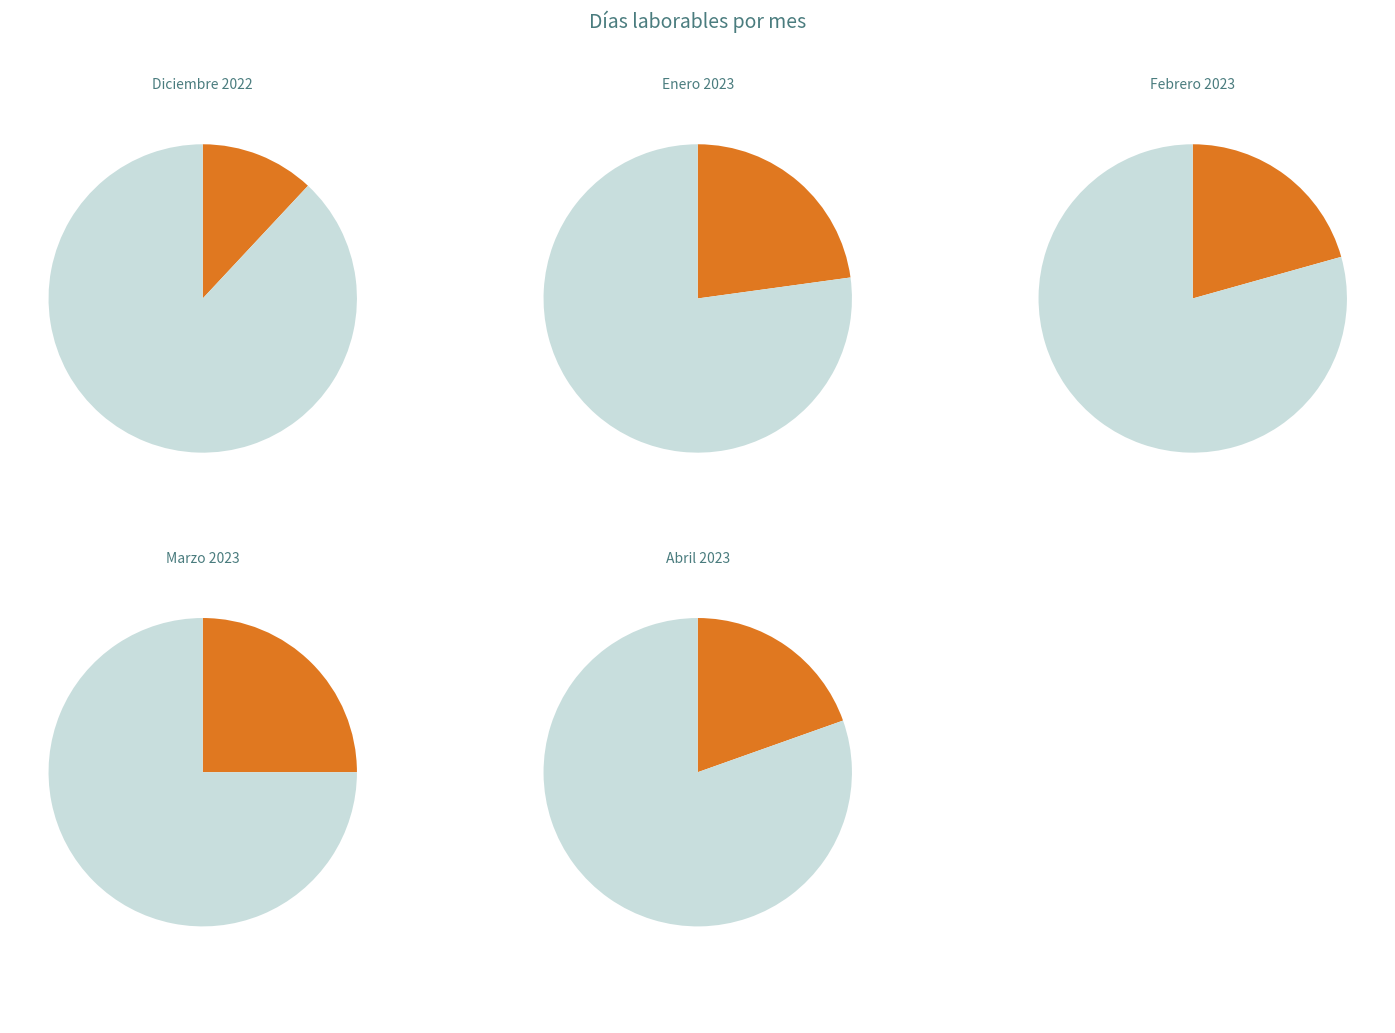

To the nearest percent, what is the difference between the largest and smallest slice percentages?

13%